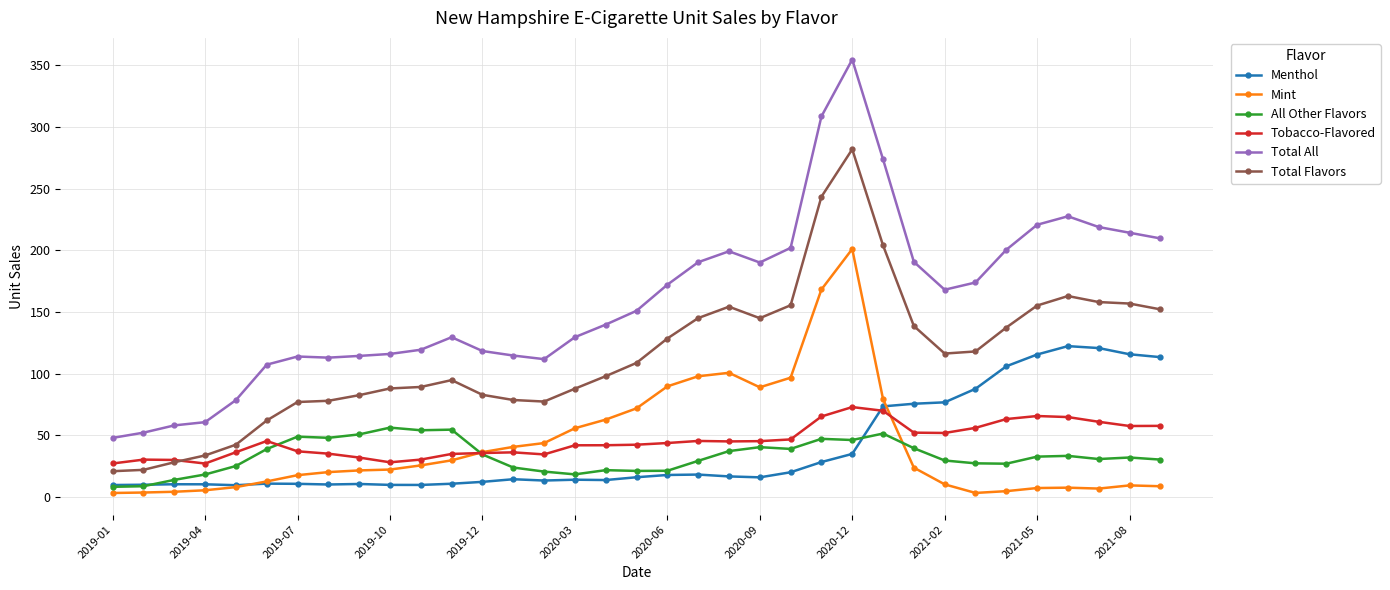

What is the value of the Tobacco-Flavored point at the 4th from the left?

27.0